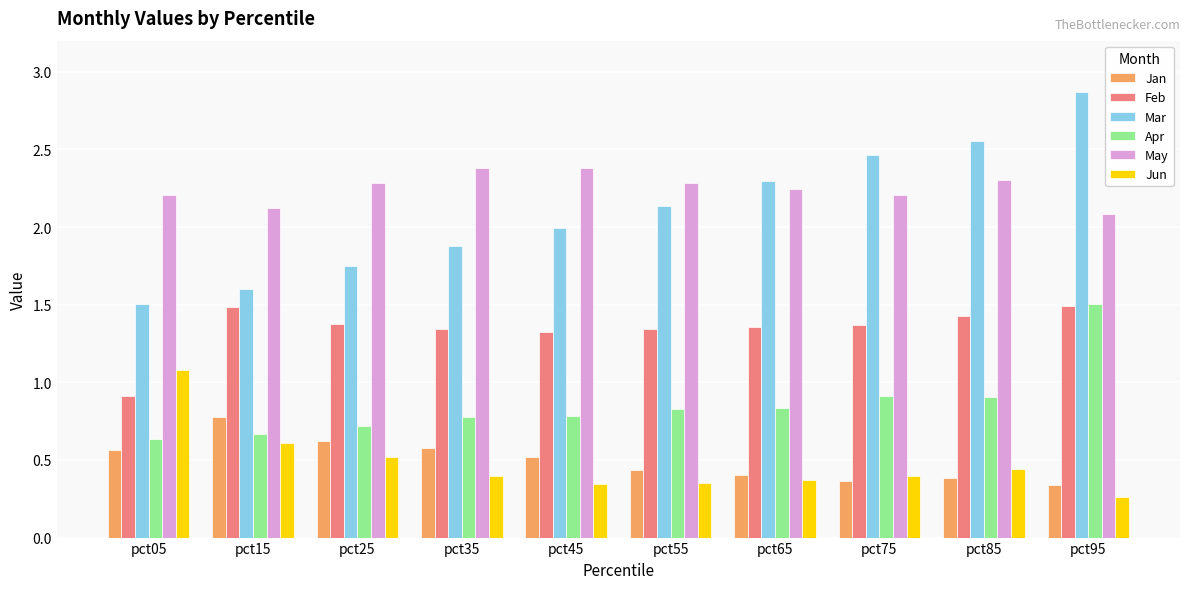

What is the difference between the highest and lowest values at pct55?

1.9